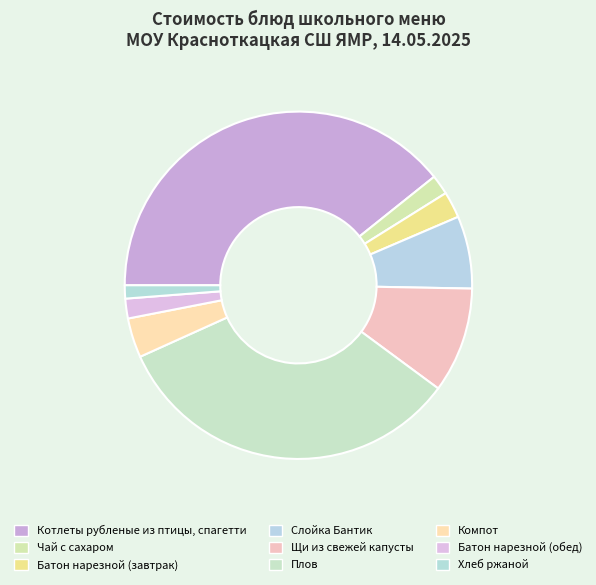

Rank the categories by value from highest to lowest.

Котлеты рубленые из птицы, спагетти, Плов, Щи из свежей капусты с картофелем, Слойка Бантик, Компот из компотной смеси, Батон нарезной йодированный (завтрак), Чай с сахаром, Батон нарезной йодированный (обед), Хлеб ржаной